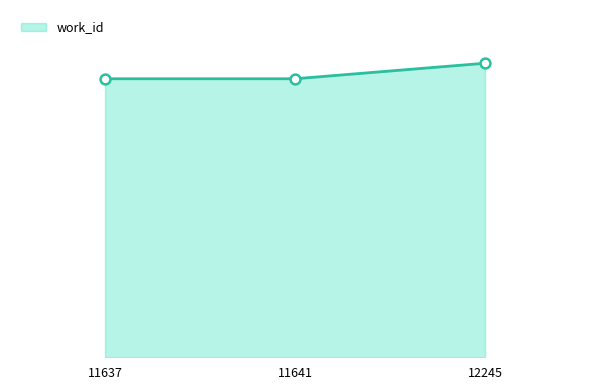

Does the chart have visible grid lines?

No